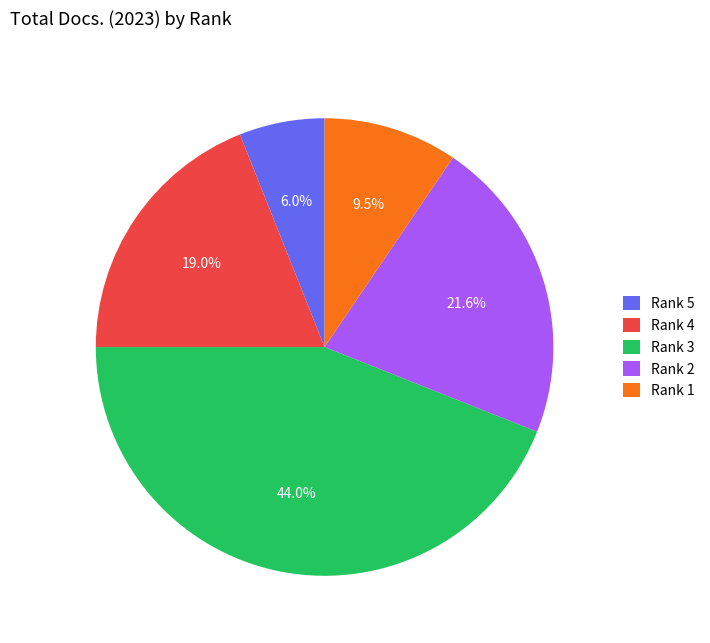

Does Rank 3 account for over 50% of the chart?

No